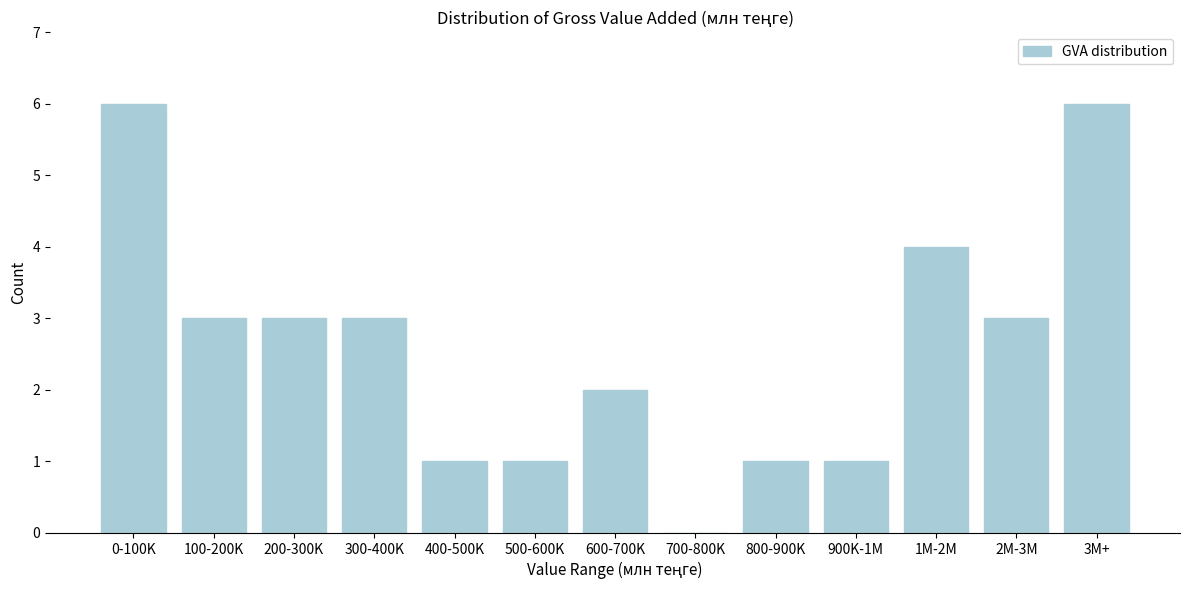

Reading left to right, list all the values displayed in this chart.

0-100K=6	100-200K=3	200-300K=3	300-400K=3	400-500K=1	500-600K=1	600-700K=2	700-800K=0	800-900K=1	900K-1M=1	1M-2M=4	2M-3M=3	3M+=6